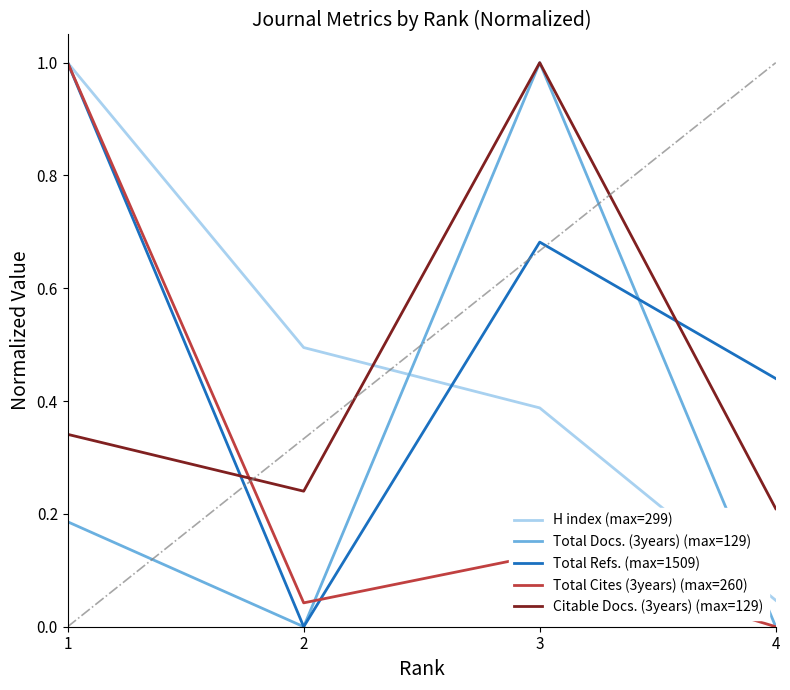

Which series changed the most between 1 and 3?

Total Cites (3years) (max=260)